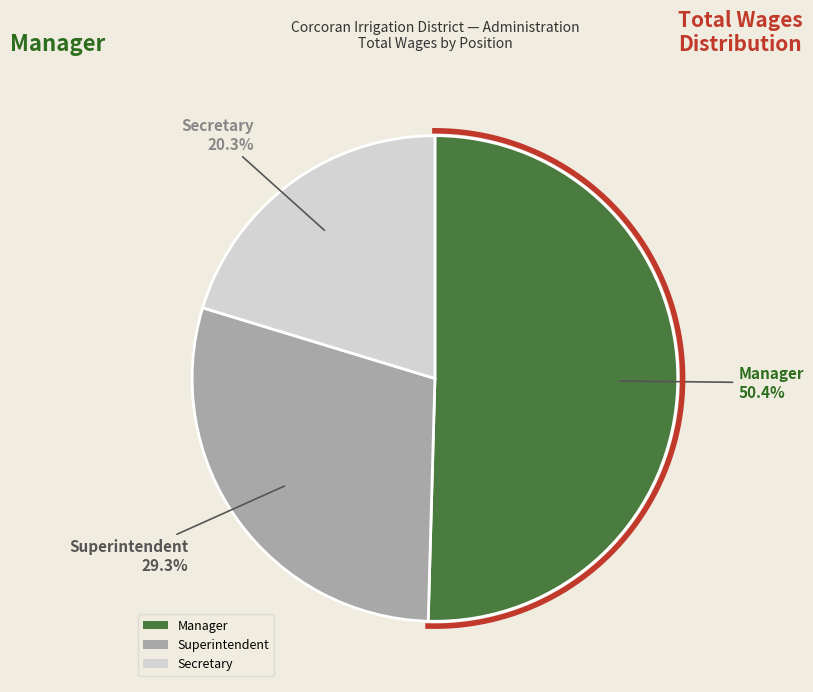

True or false: Secretary accounts for 20% of the total.

True